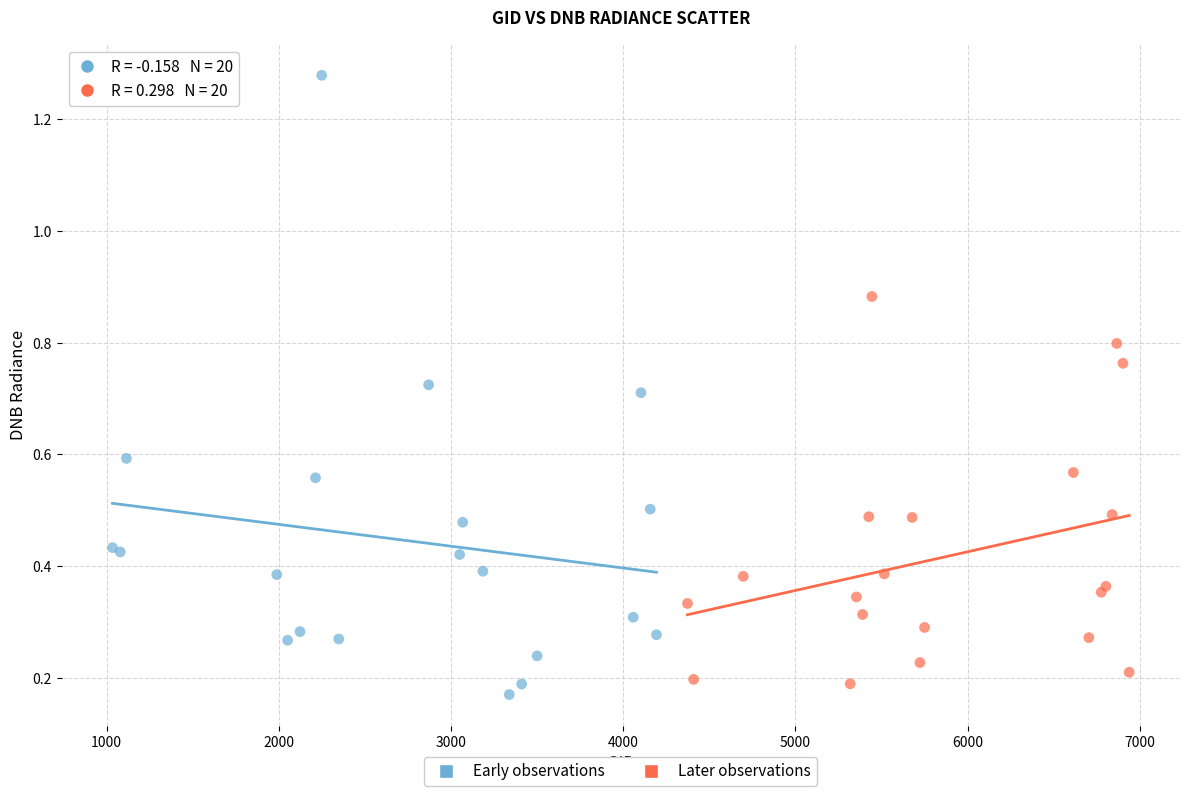

What are all the series names shown in the legend?

Early observations, Later observations